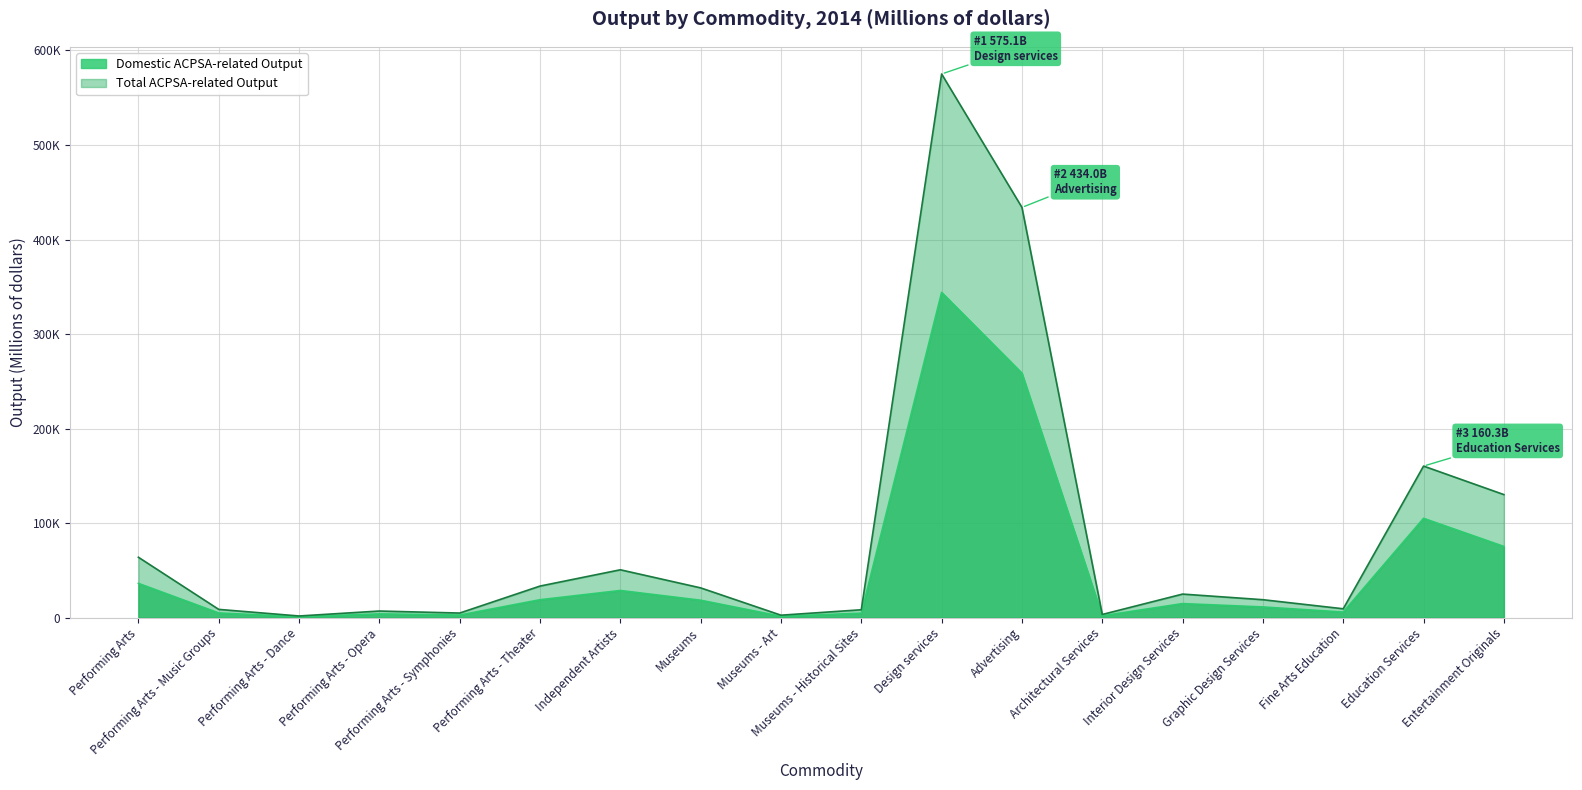

True or false: Domestic ACPSA-related Output has a value of 157932 at Education Services.

False